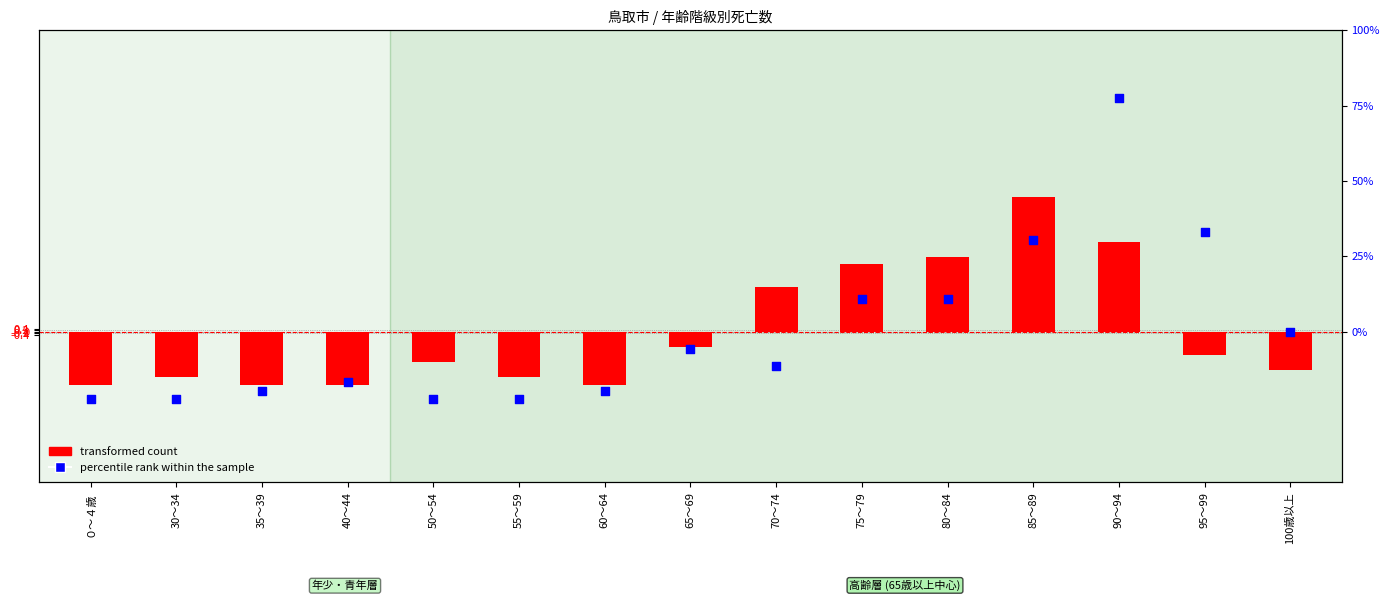

What are all the series names shown in the legend?

transformed count, percentile rank within the sample